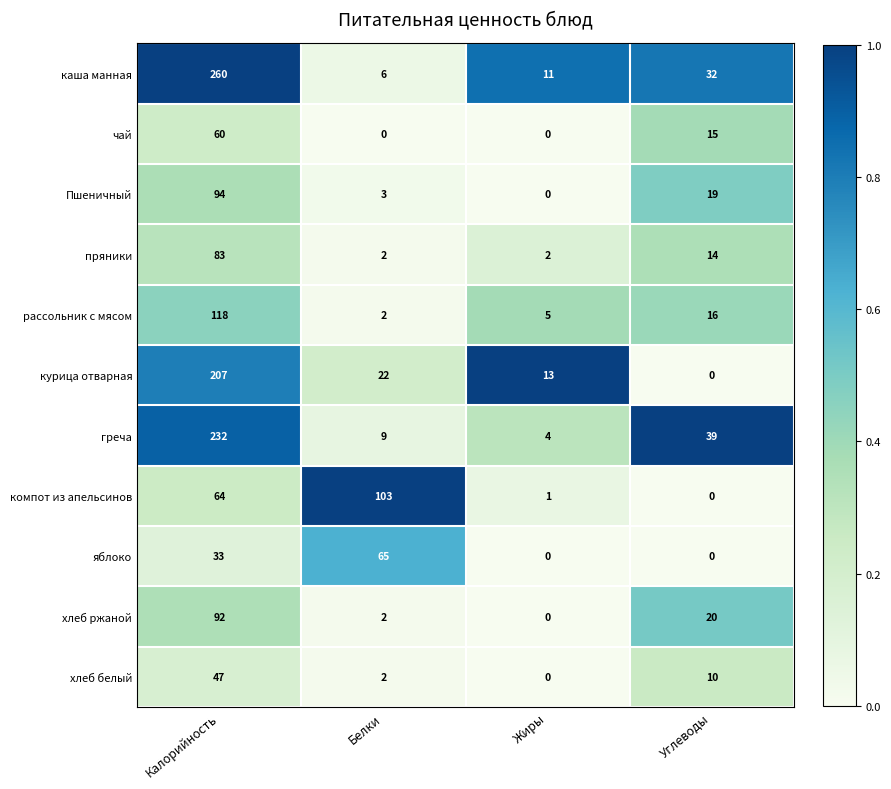

Which label corresponds to the largest value in the chart?

Калорийность